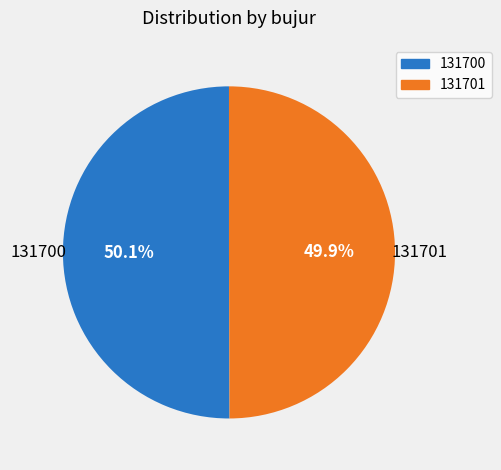

What is the ratio of the value at 131701 to the value at 131700?

1.0